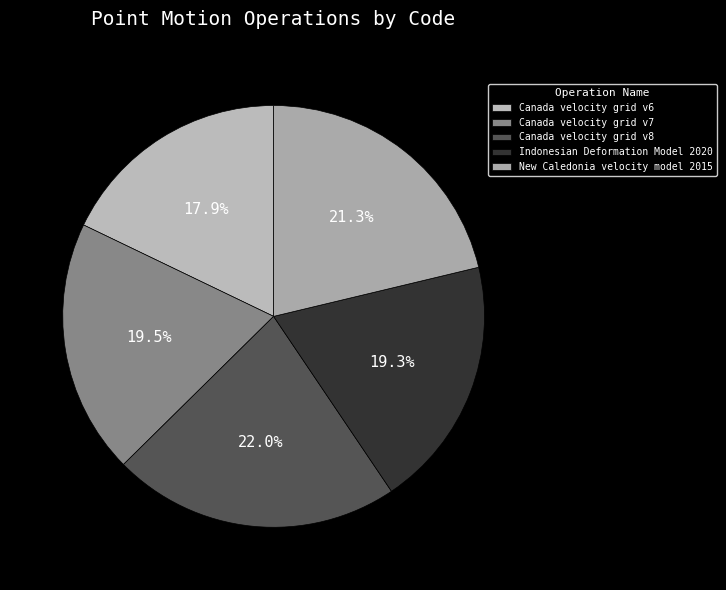

Does Indonesian Deformation Model 2020 represent more than half of the total?

No